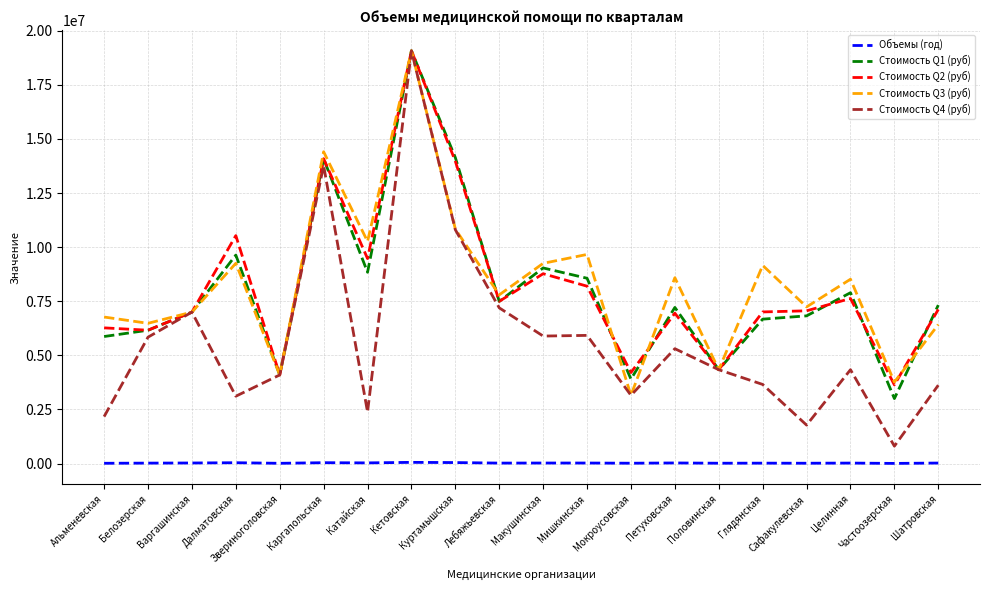

At Макушинская, list the series in order from smallest to largest.

Объемы (год), Стоимость Q4 (руб), Стоимость Q2 (руб), Стоимость Q1 (руб), Стоимость Q3 (руб)